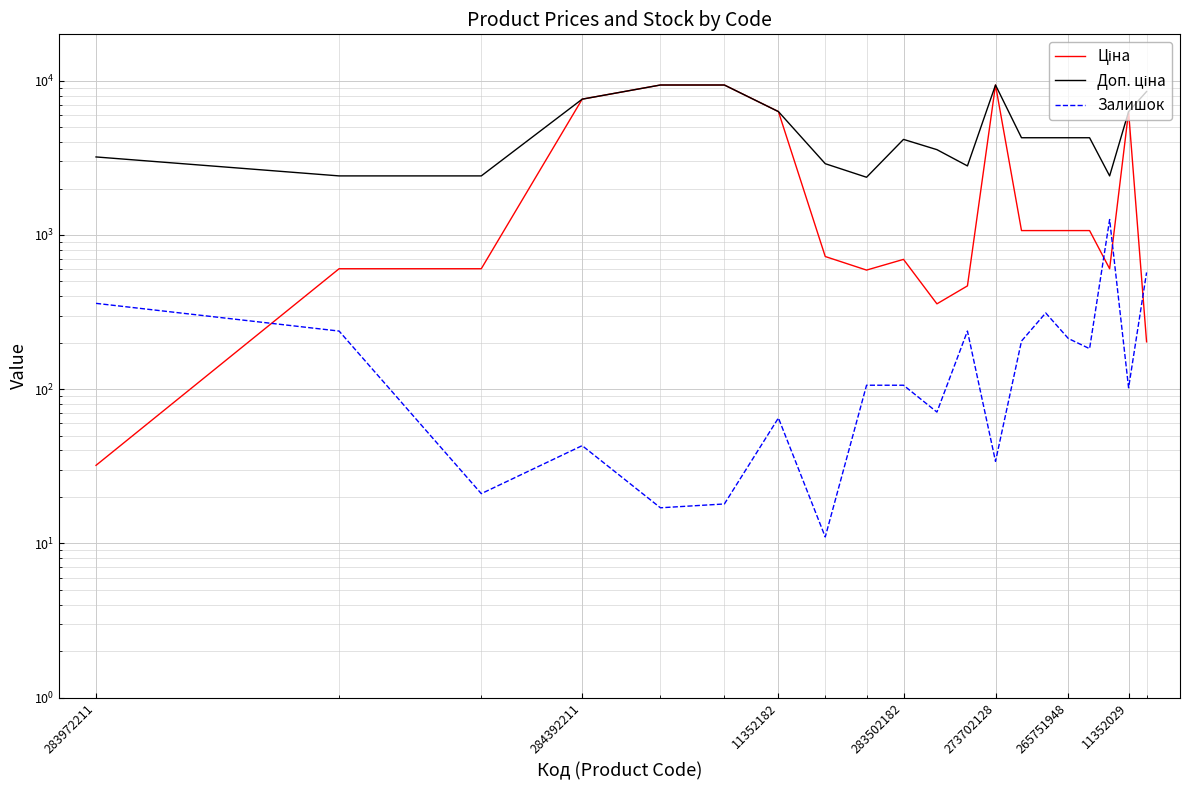

How many values in the Залишок series are below 106?

9